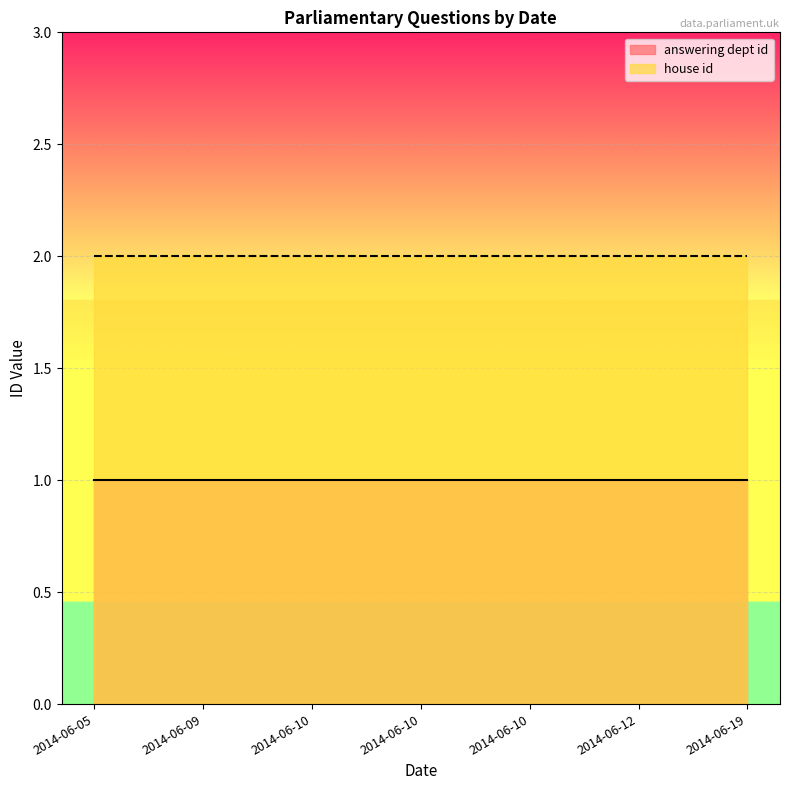

True or false: answering dept id and house id intersect in this chart.

False